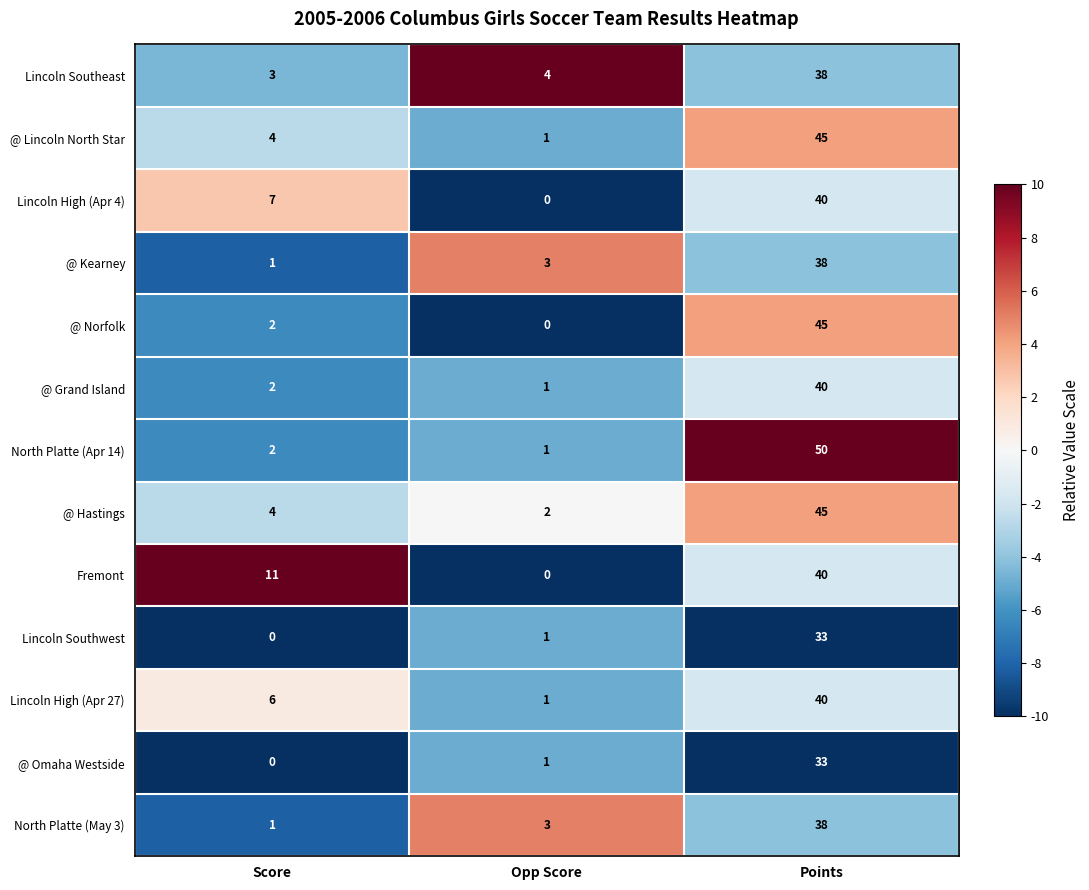

Count the Lincoln High (Apr 4) values in the range 0 to 40.

3